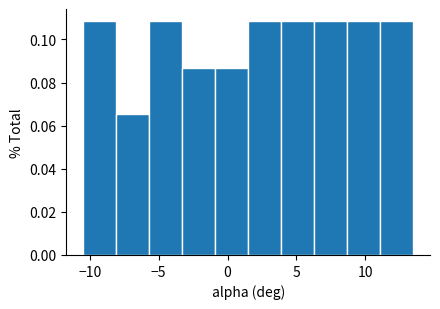

How tall is the bar that spans 6.3 to 8.7 on the x-axis? Neither the bar edges nor the heights are printed on the chart, so give them approximately, as read against the axes.

0.108